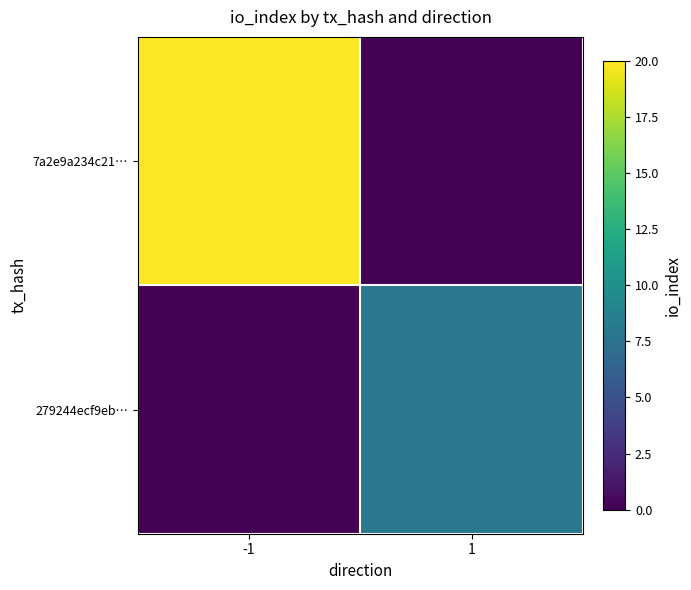

Which has a higher value, -1 or 1?

-1